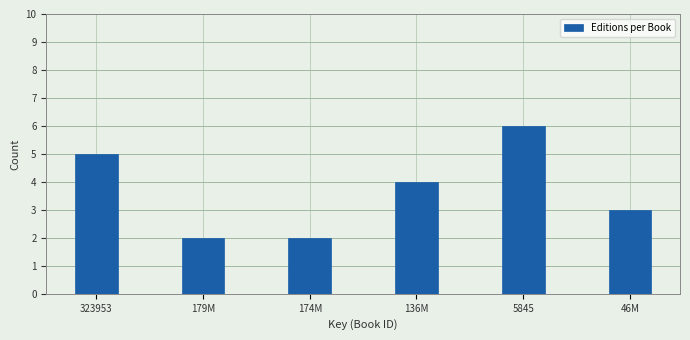

Reading left to right, list all the values displayed in this chart.

5	2	2	4	6	3